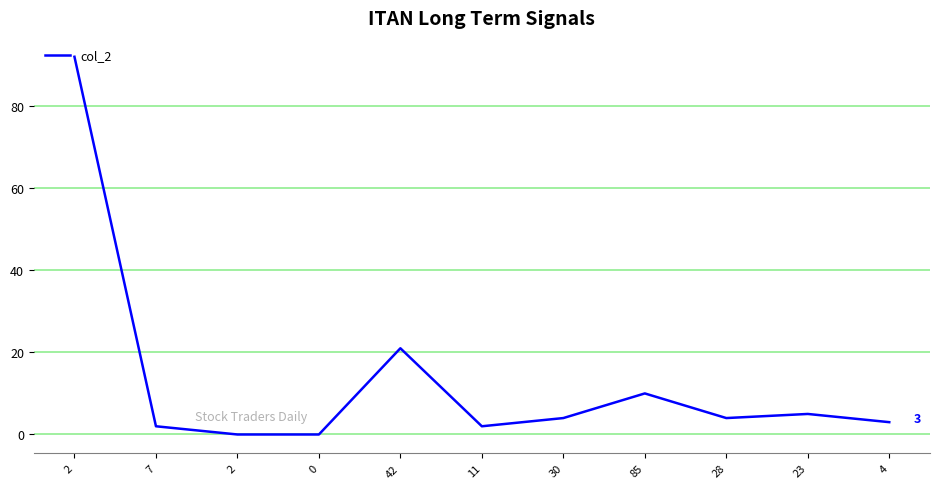

The chart shows a value of 2 at 11. True or false?

True